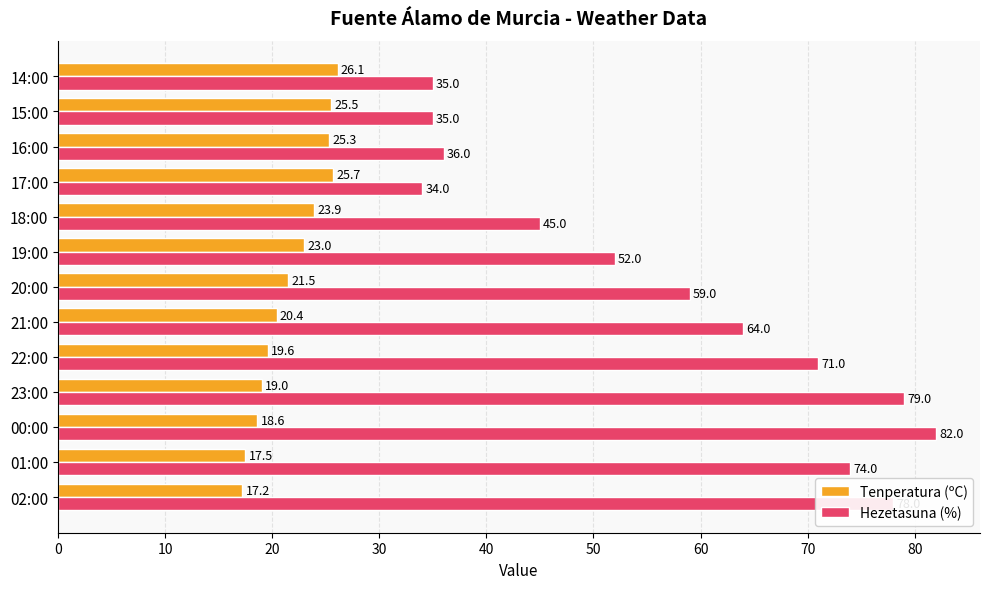

True or false: Hezetasuna (%) has a value of 35.0 at 15:00.

True